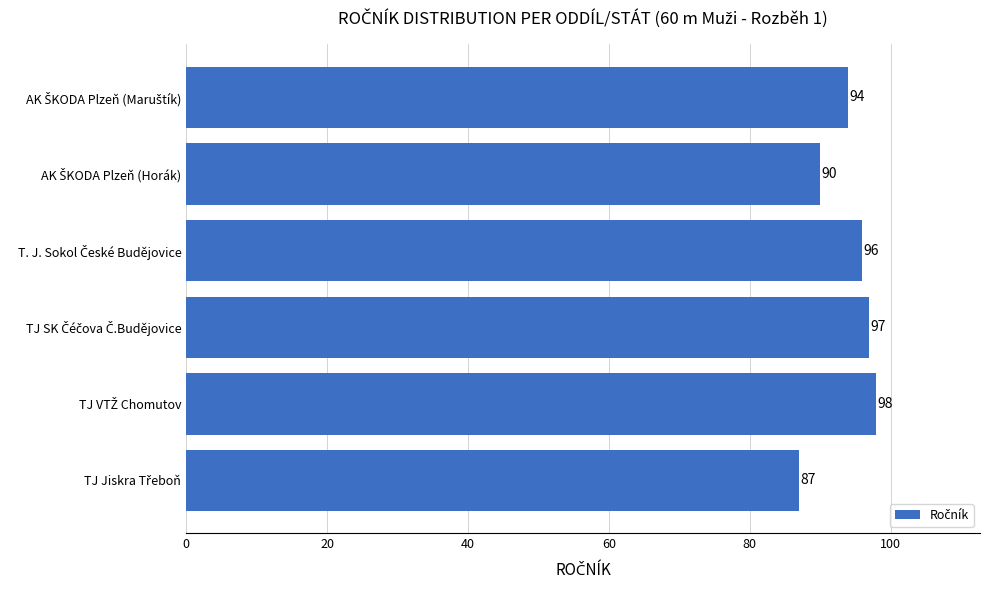

Reading top to bottom, list all the values displayed in this chart.

94	90	96	97	98	87